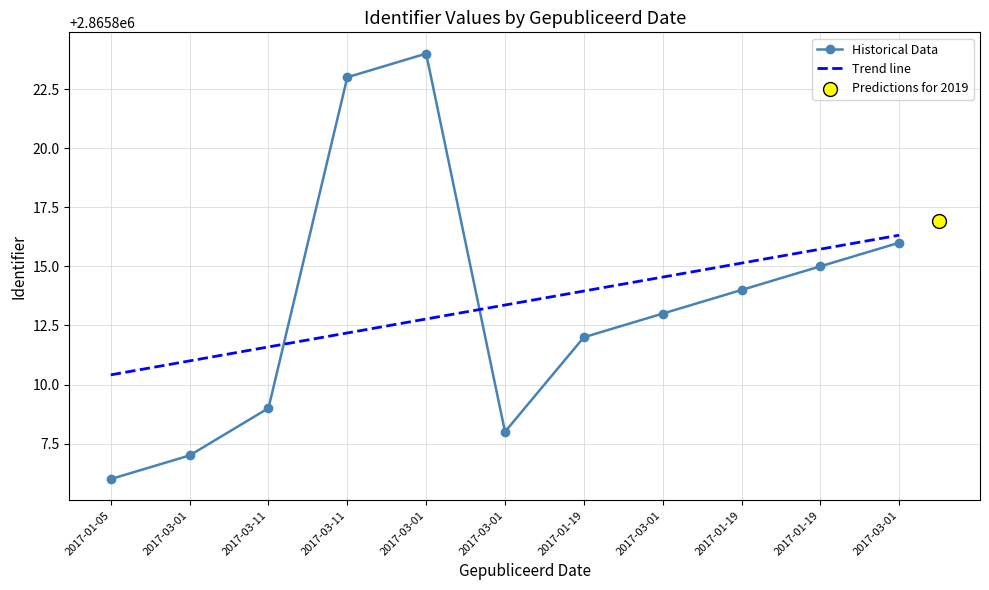

What is the ratio of the value at 2017-03-01 to the value at 2017-03-01?

1.0